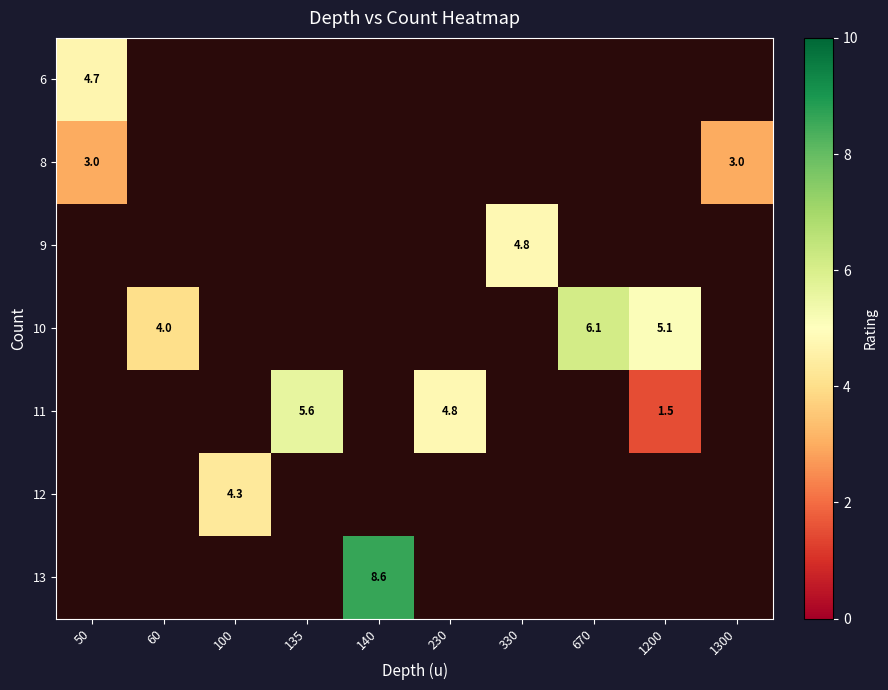

Is it true that 11 equals 6.9 at 230?

False